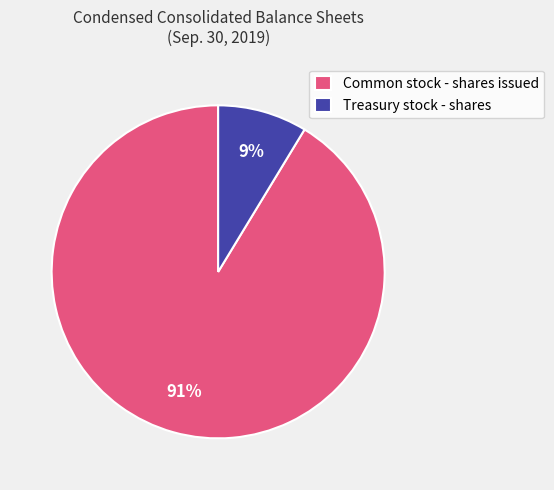

How many slices are in this pie chart?

2